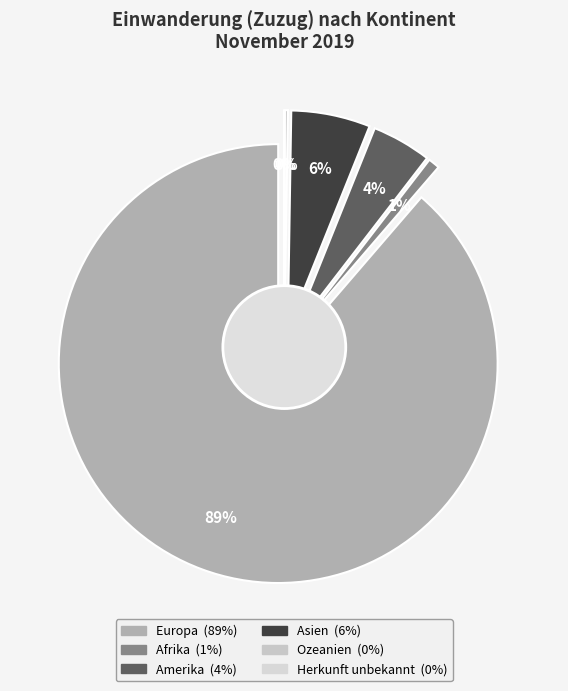

Which slice represents more than half of the pie?

Europa